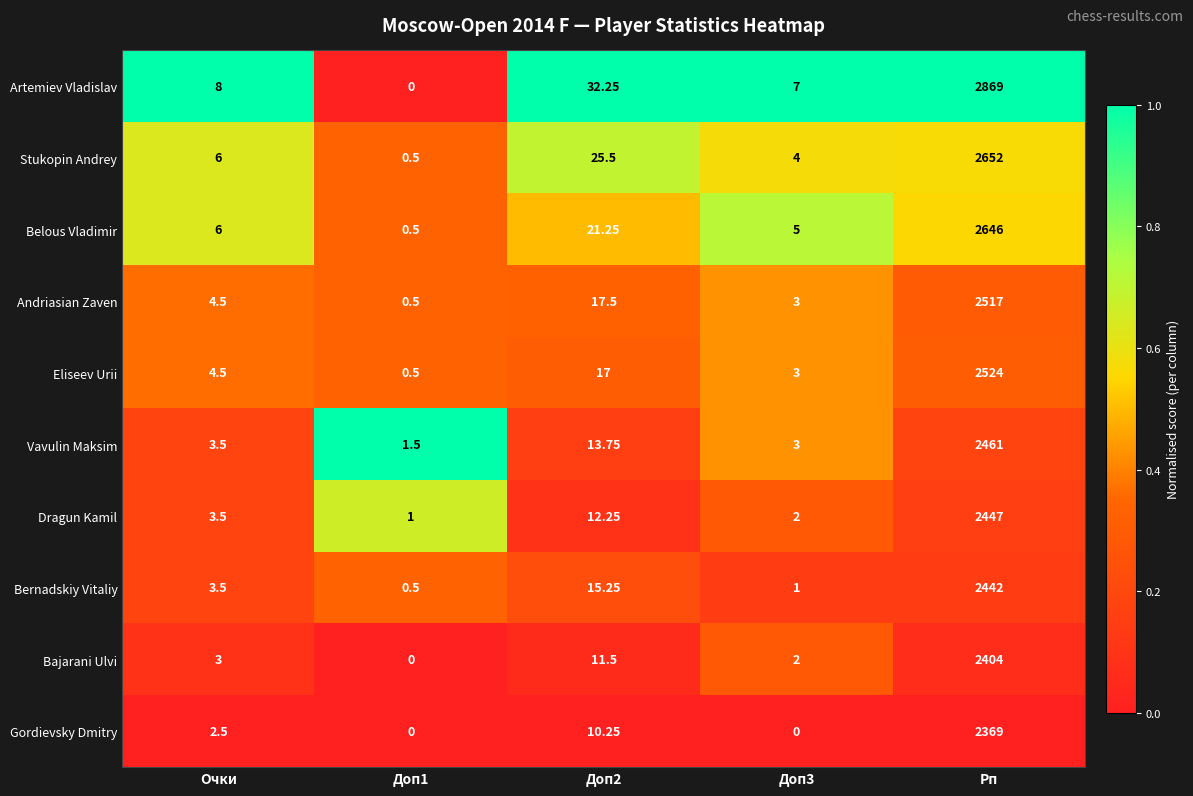

Which series has the largest range (max minus min)?

Artemiev Vladislav